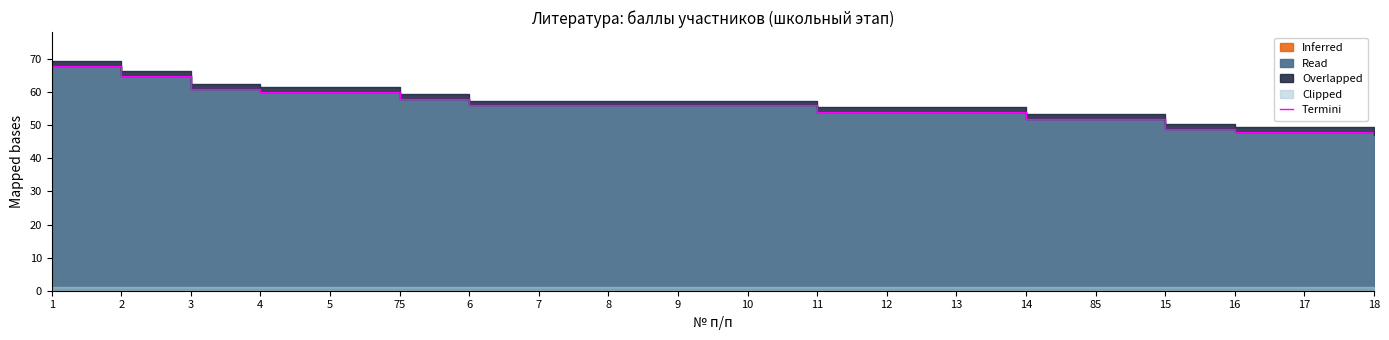

Where does the data first go above 56?

1